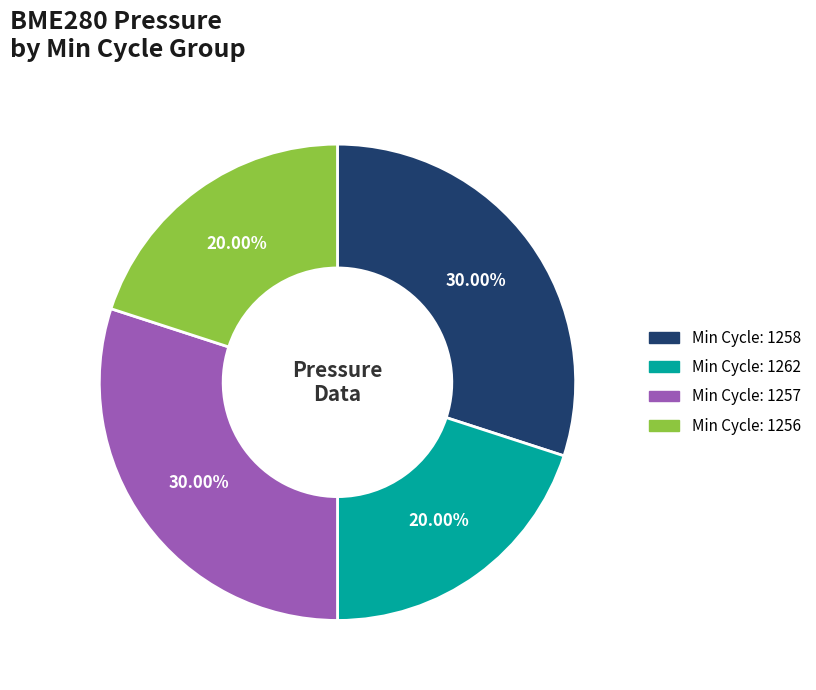

Does any single category account for the majority?

No